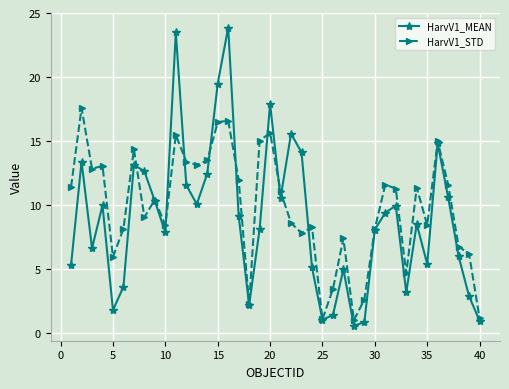

True or false: HarvV1_STD has more than 1 points higher than both neighbors.

True